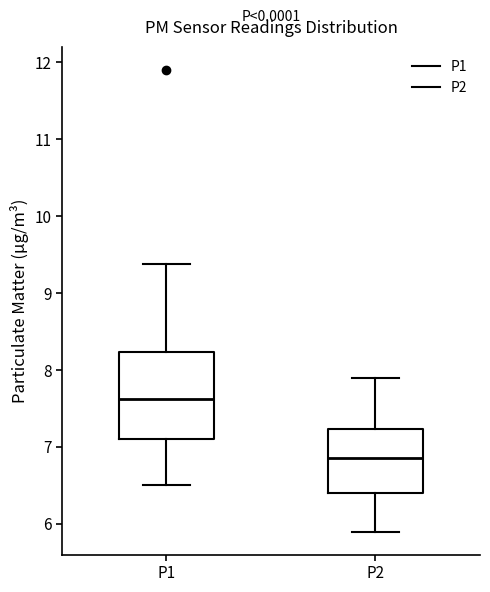

Reading left to right, transcribe this box plot: for each box, give where its median line is, the range the box spans, and where its two whiskers end, as read against the y-axis. The values are not printed on the chart, so give them approximately, as read against the axis.

P1: median 7.6, box 7.1 to 8.2, whiskers 6.5 to 9.4
P2: median 6.9, box 6.4 to 7.2, whiskers 5.9 to 7.9